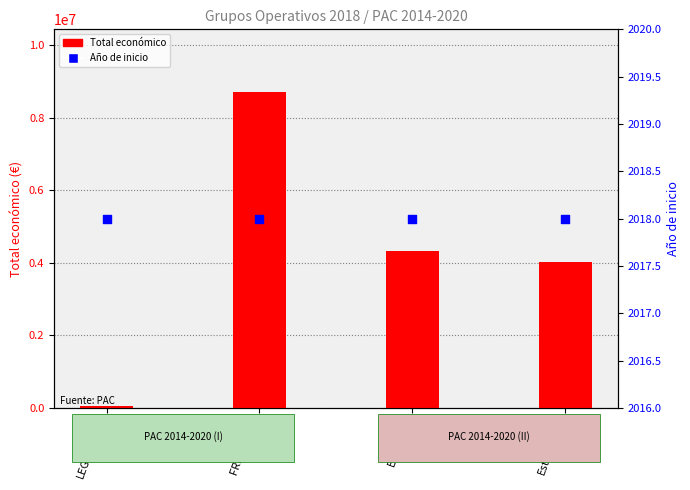

Which series has the widest spread of Y values?

Total económico